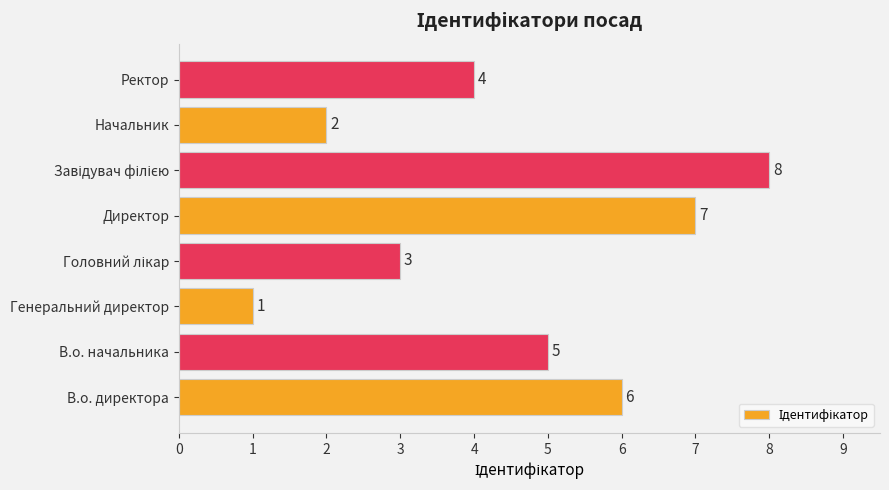

Reading bottom to top, transcribe all the data shown in this chart.

6	5	1	3	7	8	2	4